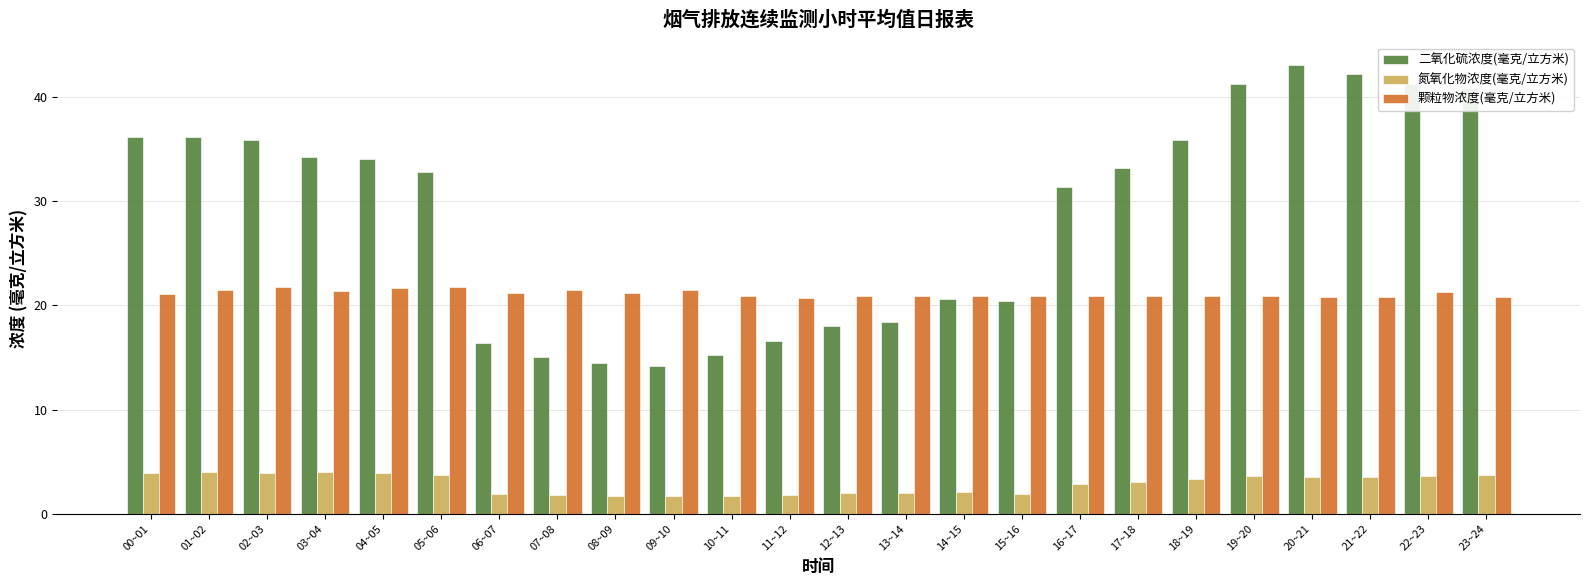

Which series has the widest spread of values?

二氧化硫浓度(毫克/立方米)